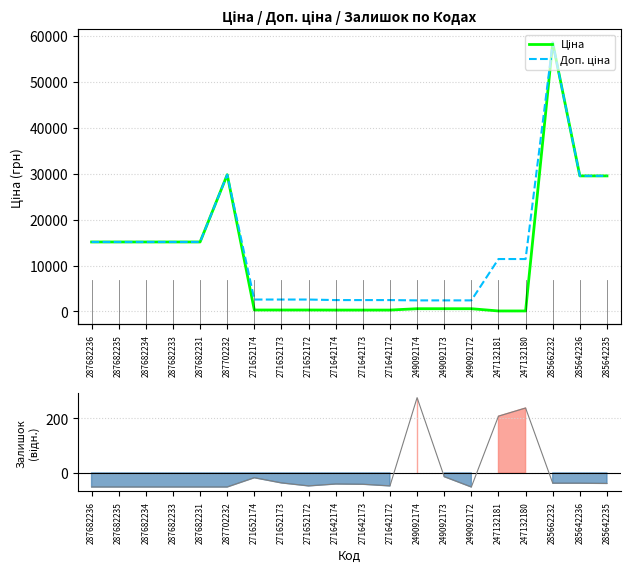

Rank the series at 287682231 from highest to lowest value.

Ціна, Доп. ціна, Залишок